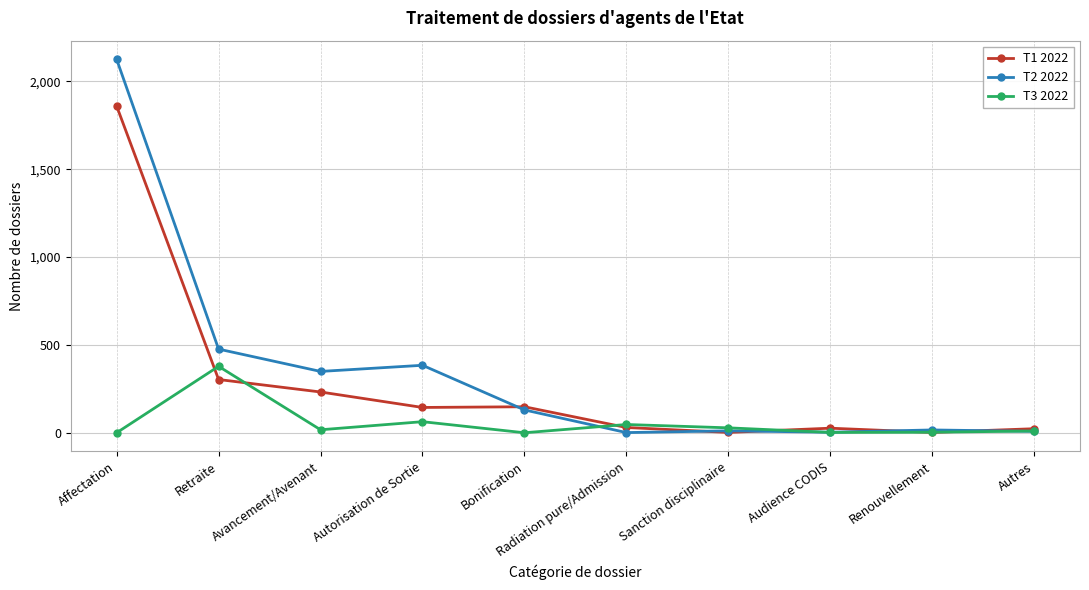

At how many categories does at least one series exceed 1237?

1